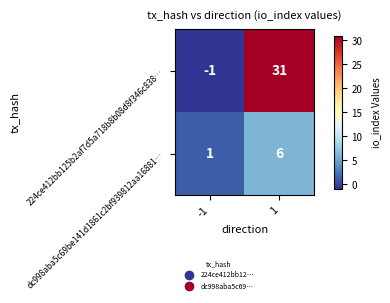

At how many categories does at least one series exceed 8?

1